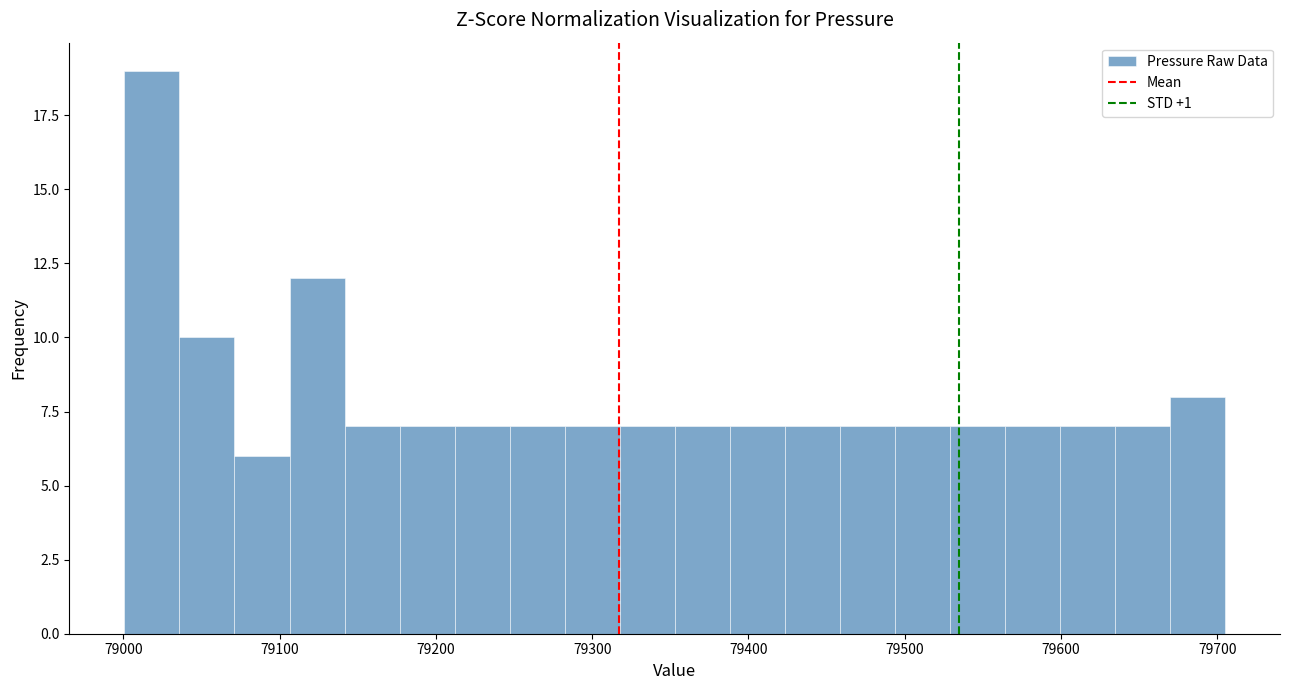

Read against the x-axis, roughly where is the centre of the tallest bar?

79020